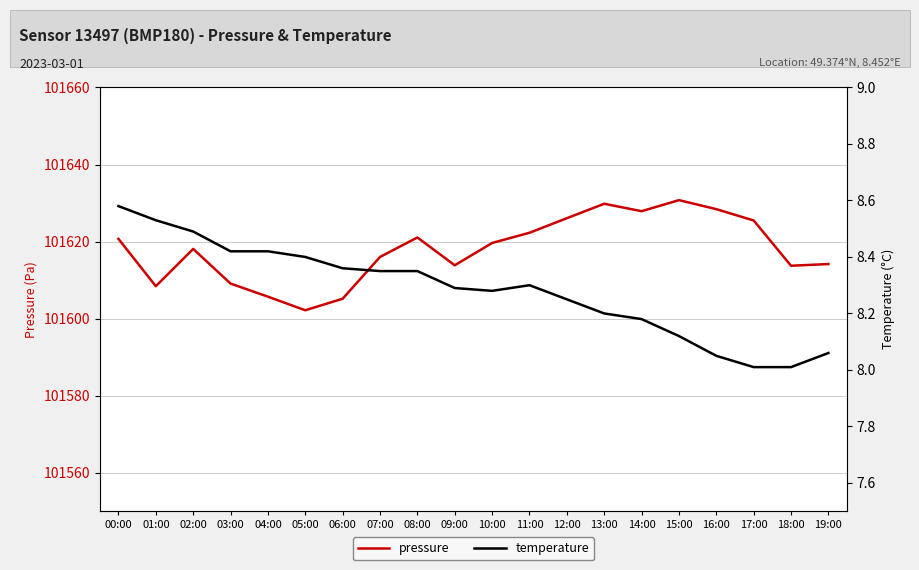

Is it true that temperature equals 5.4 at 05:00?

False